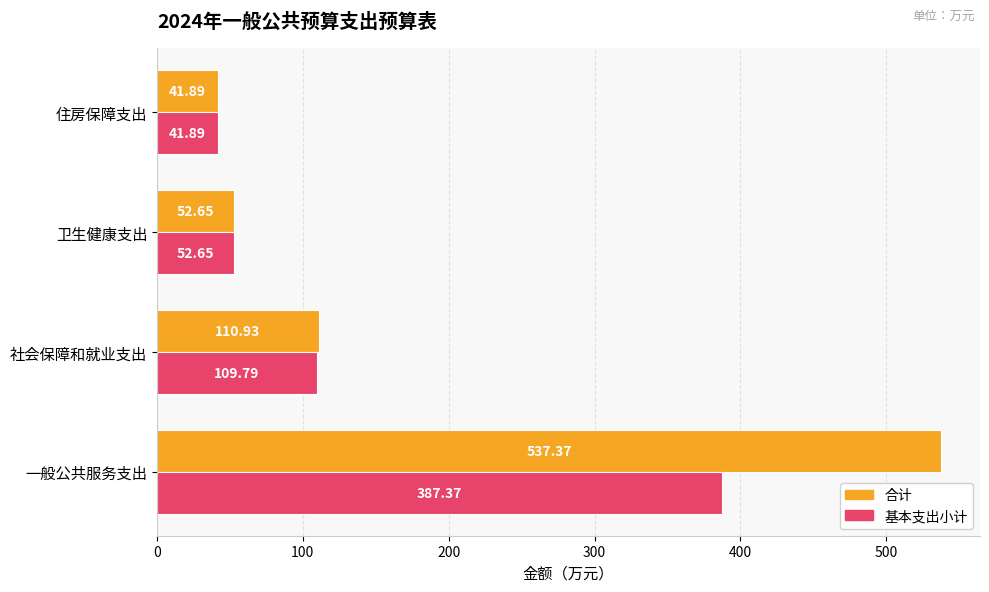

Which series has the widest spread of values?

合计